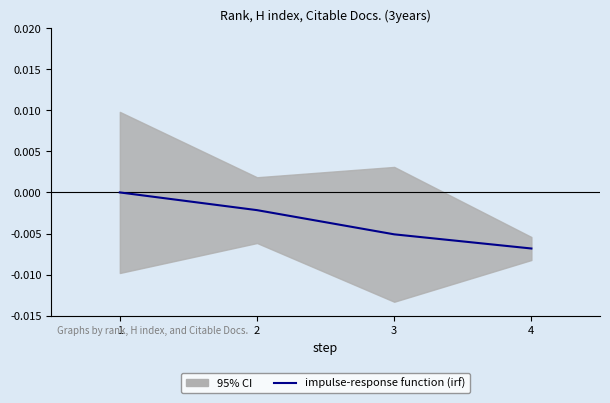

Reading left to right, transcribe all the data shown in this chart.

1=0.0	2=-0.0	3=-0.0	4=-0.0